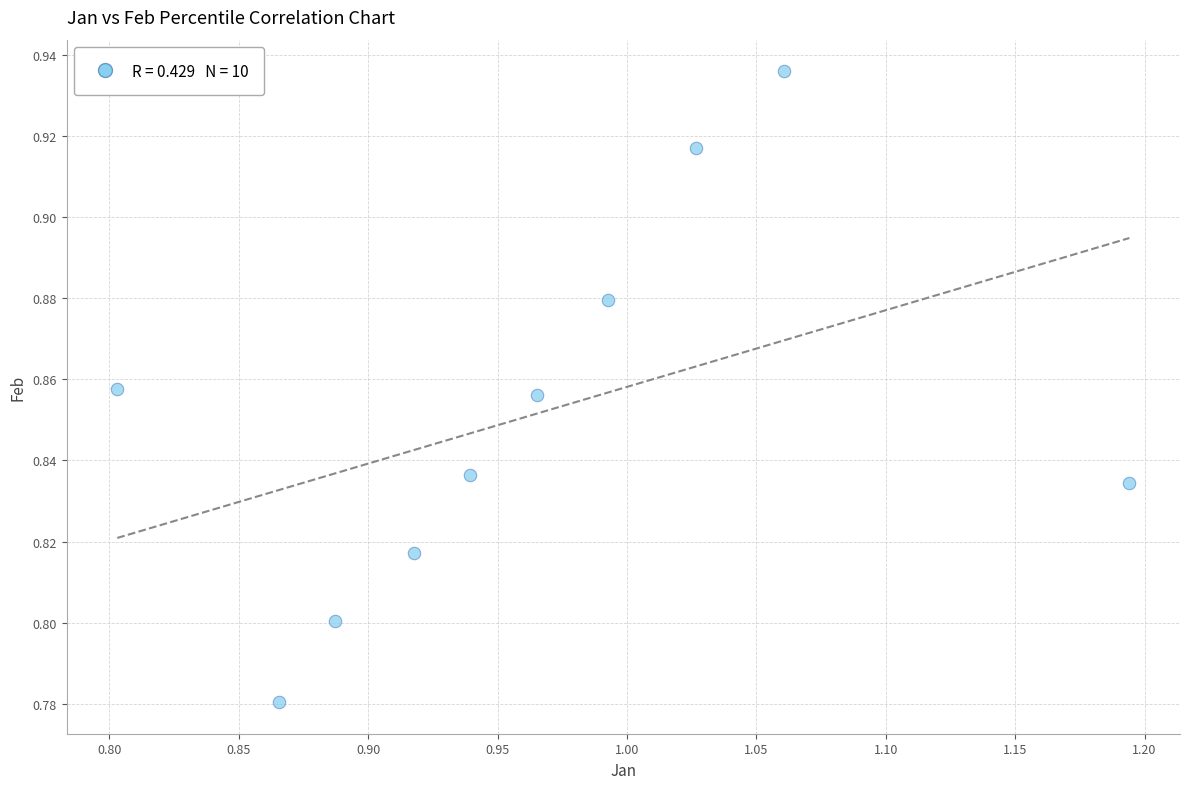

What is the range of X values (max minus min)?

0.4